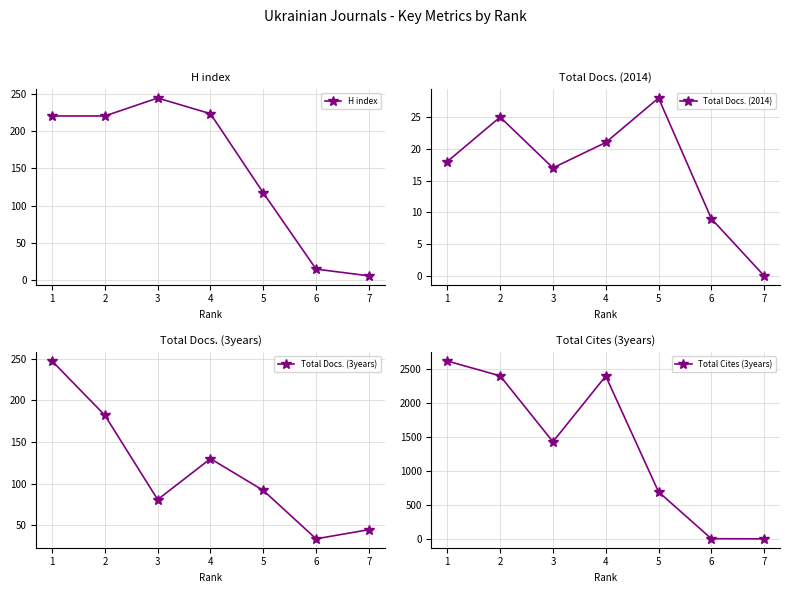

After their last crossing, which series has the higher values: Total Cites (3years) or Total Docs. (2014)?

Total Docs. (2014)